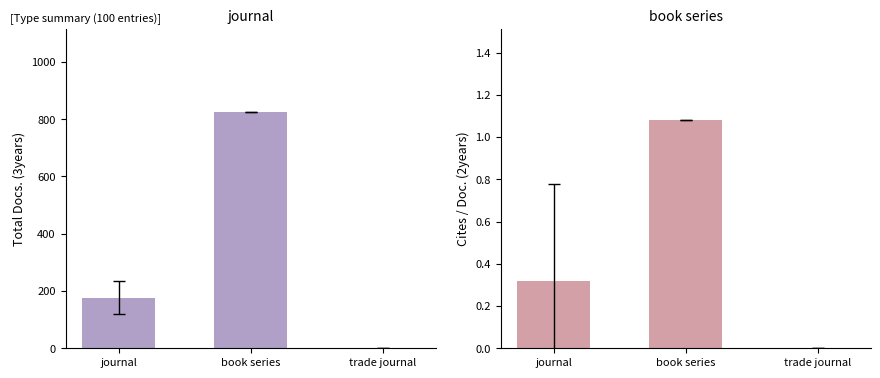

Reading left to right, list all the values displayed in this chart.

Total Docs. (3years): 177.0	826.0	0.0
Cites / Doc. (2years): 0.3	1.1	0.0